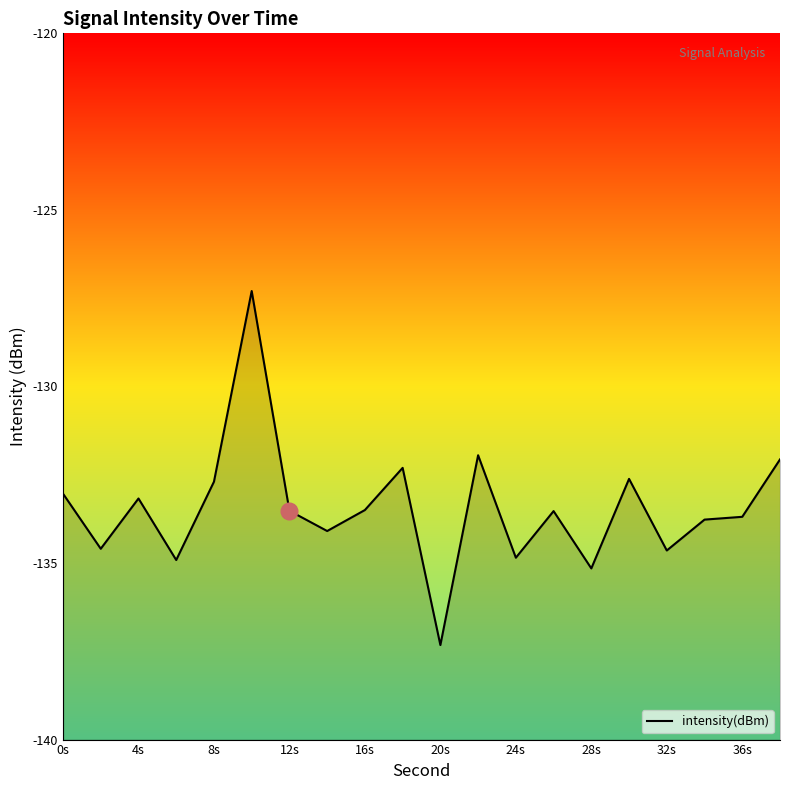

The value at 8s is -202.9. True or false?

False